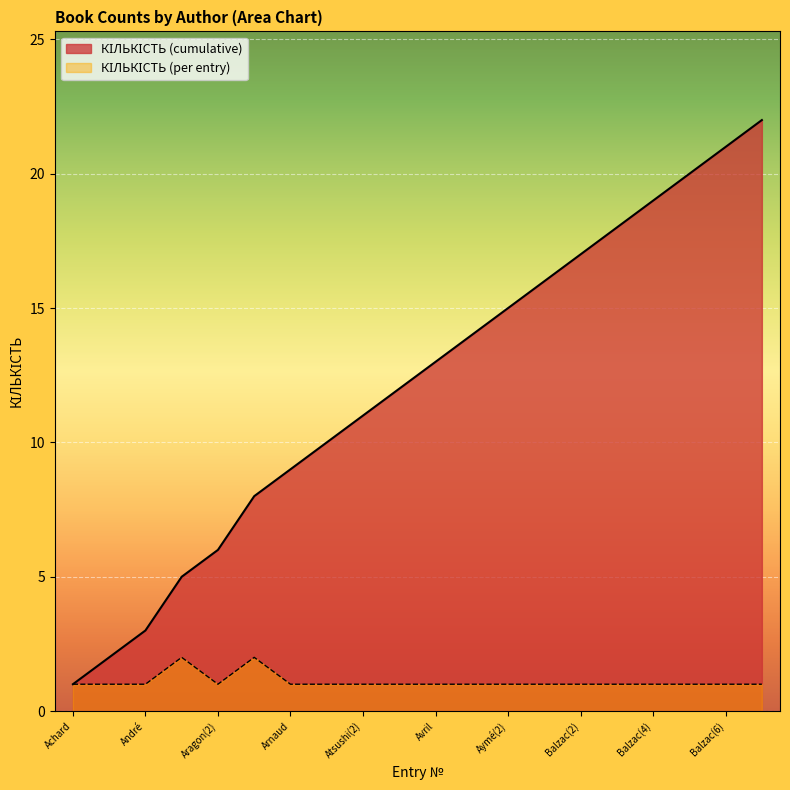

How many lines are shown in the chart?

2